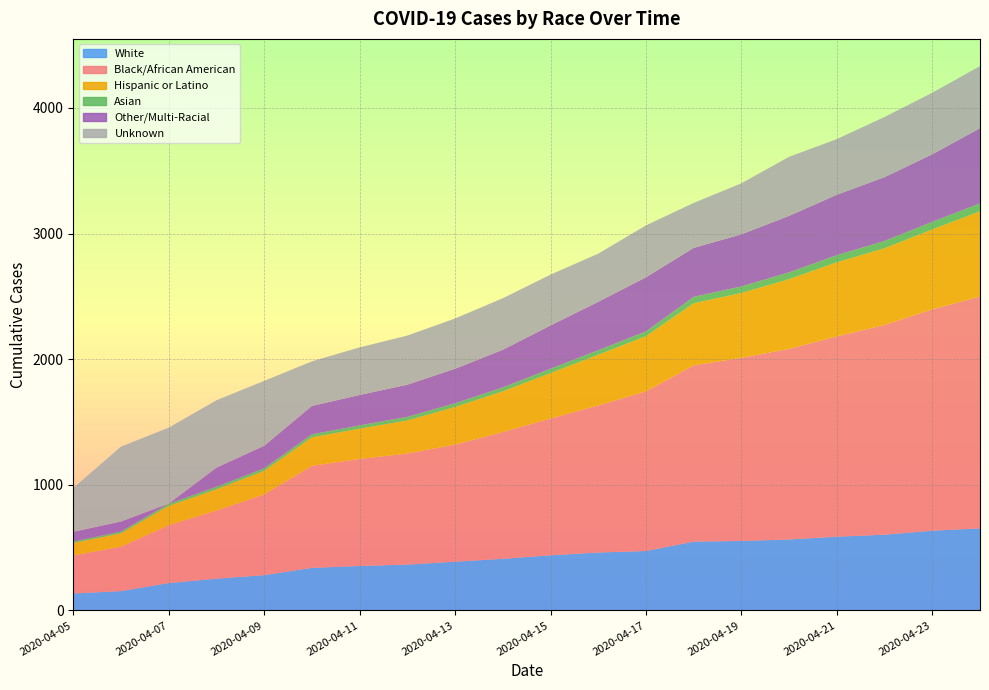

Reading right to left, what are all the values shown in this chart?

White: 653	635	603	587	565	553	548	473	461	439	411	388	365	354	339	281	253	218	154	135
Black/African American: 1846	1762	1670	1595	1517	1458	1403	1271	1171	1089	1009	932	884	852	812	642	542	460	353	303
Hispanic or Latino: 678	636	610	589	555	516	494	439	403	361	324	299	263	241	227	188	169	154	107	98
Asian: 63	60	58	57	54	52	51	38	36	35	31	30	29	26	24	21	20	18	14	12
Other/Multi-Racial: 599	538	508	481	450	415	390	431	386	345	300	275	256	242	226	179	153	1	80	78
Unknown: 494	490	479	443	470	406	358	413	383	404	410	400	391	379	355	516	536	604	596	349